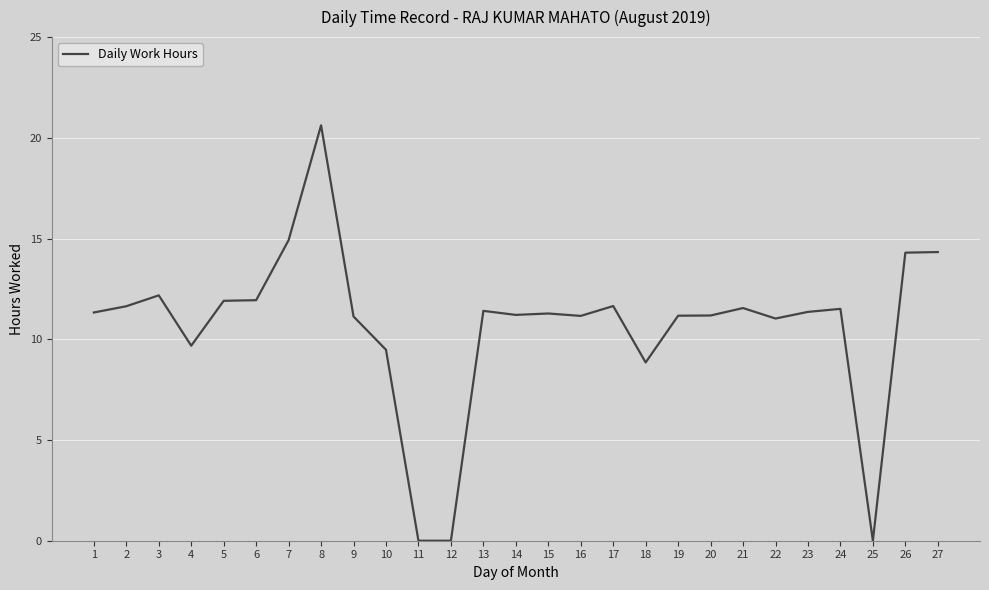

Which has a higher value, 4 or 5?

5